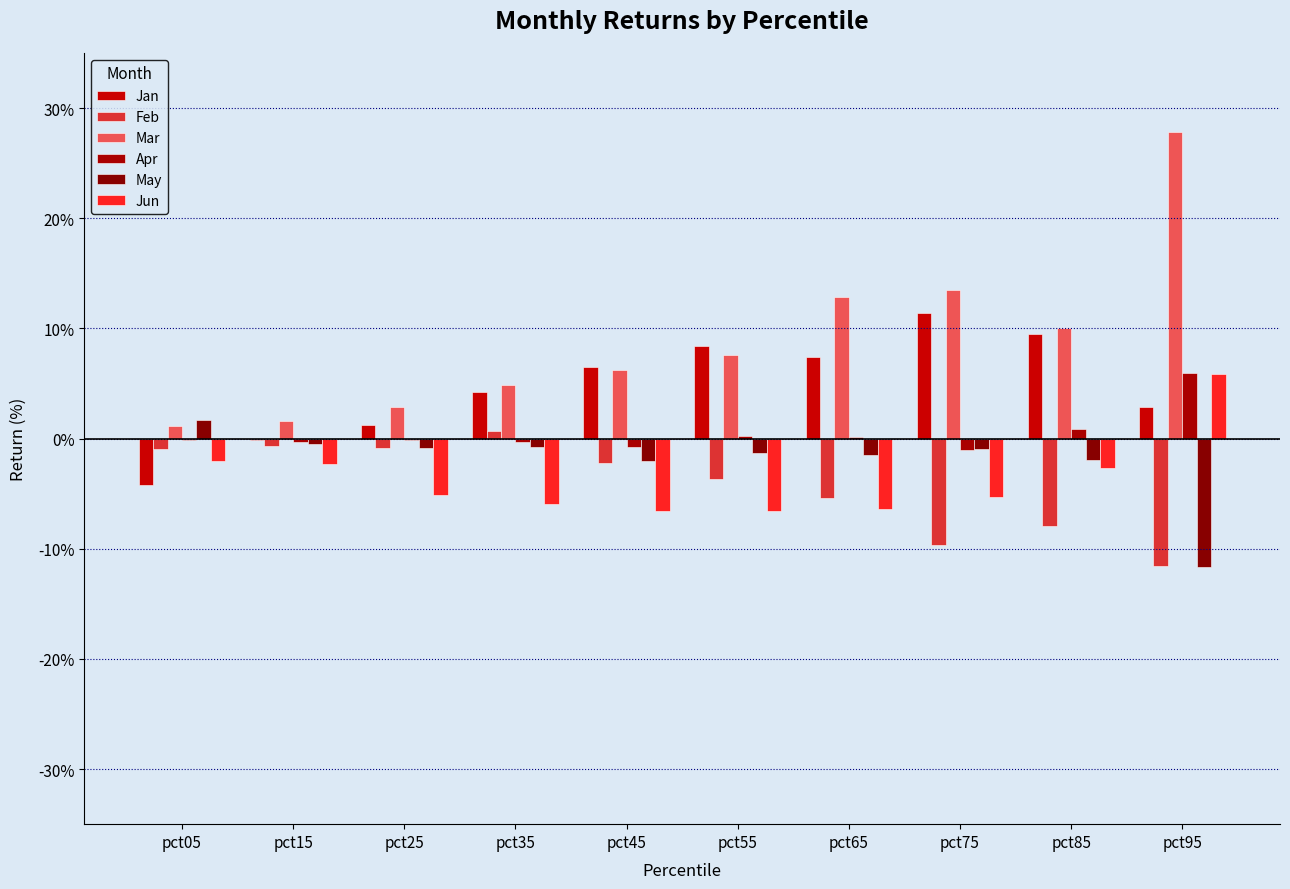

Is the value of Jan at pct05 greater than the value of Mar at pct95?

No